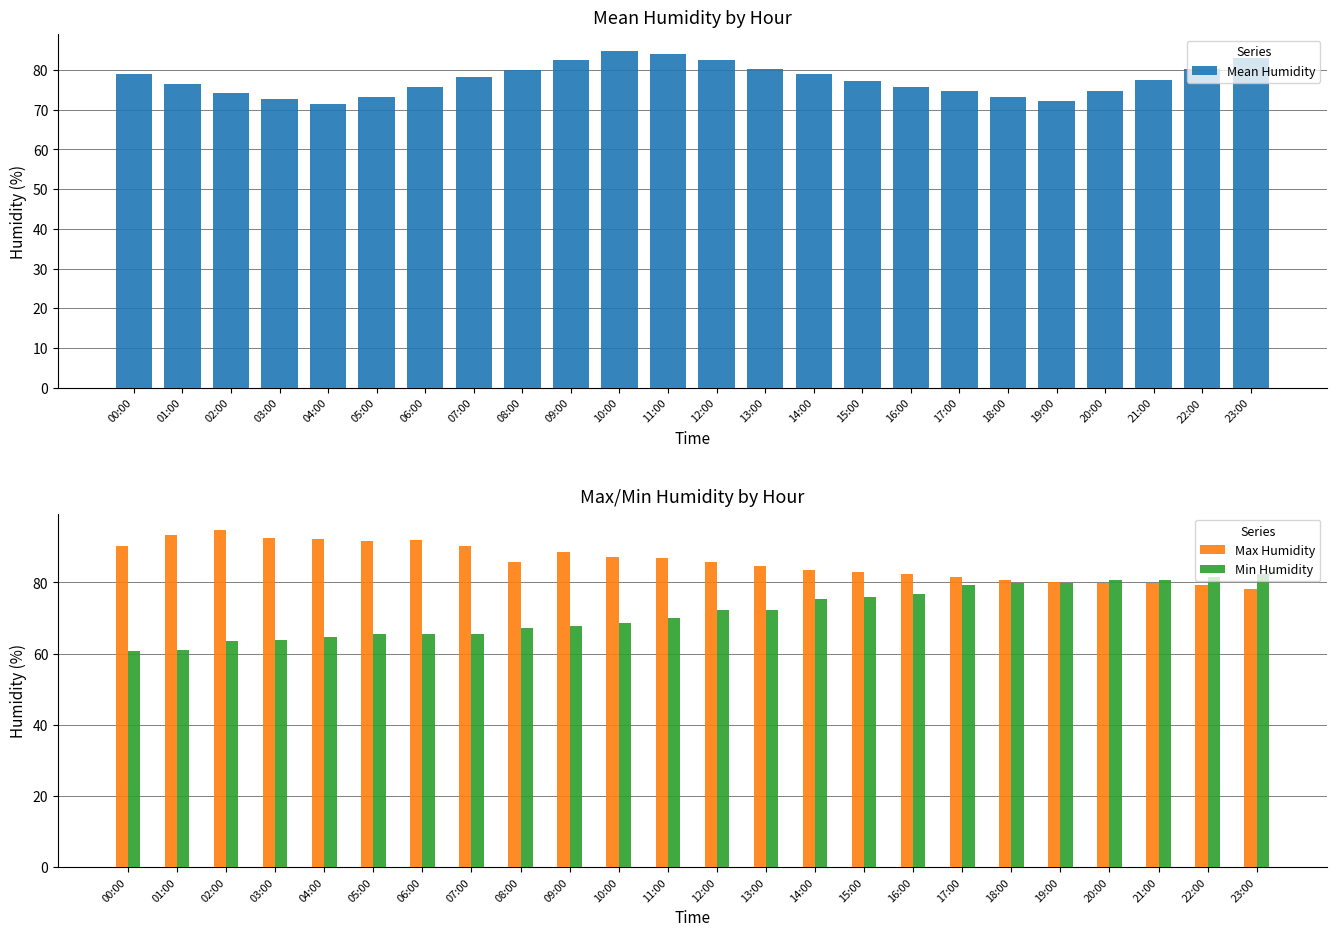

How many distinct data groups are displayed?

3